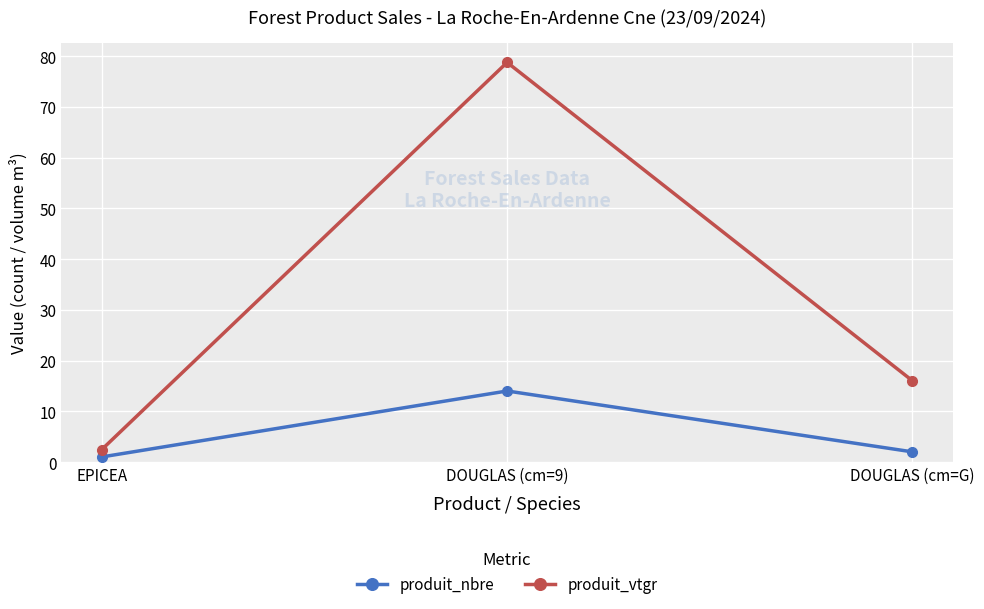

Is this an area chart (filled region under the line)?

No